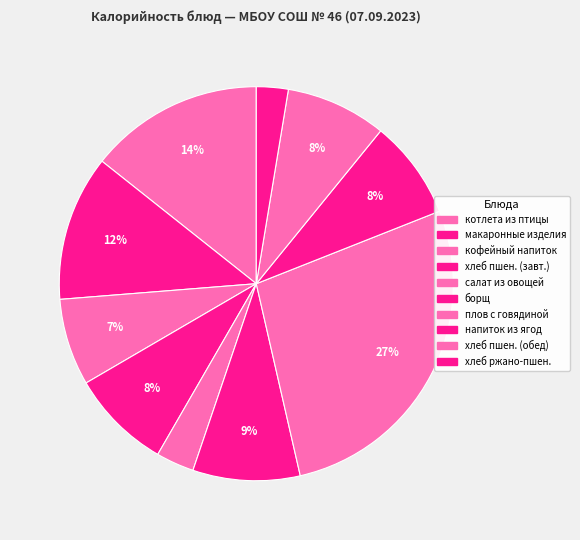

To the nearest percent, what is the average slice percentage?

10%